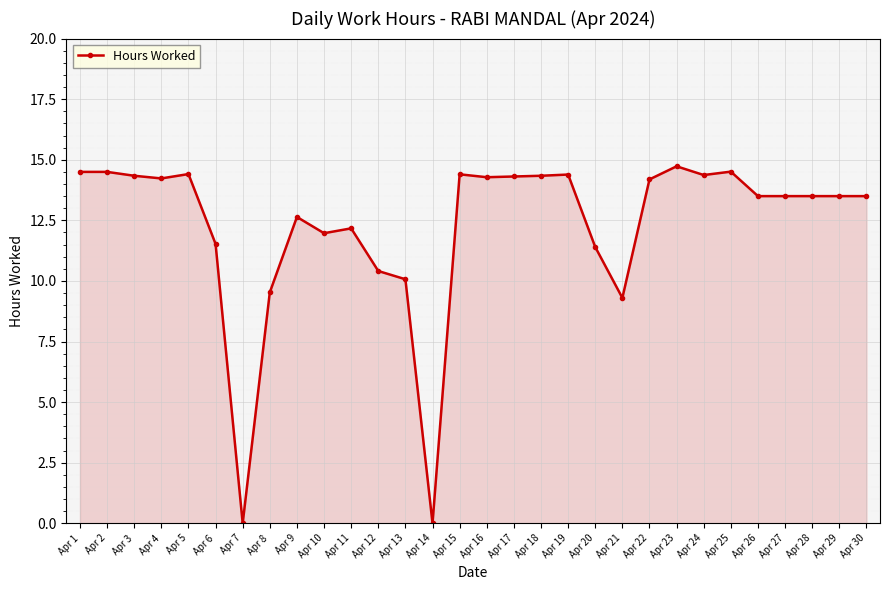

Does the chart have visible grid lines?

Yes